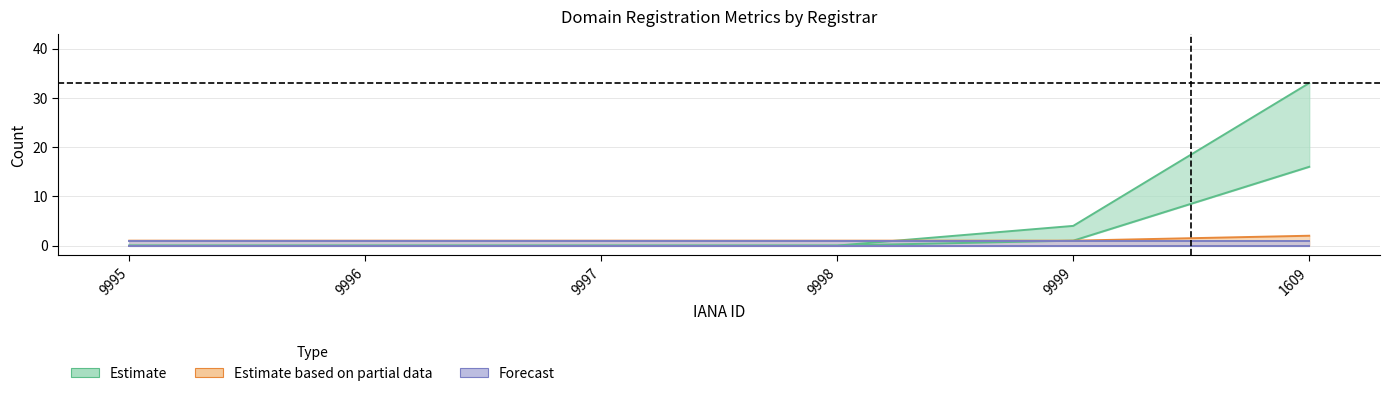

What is the label of the 3rd point from the left?

9997